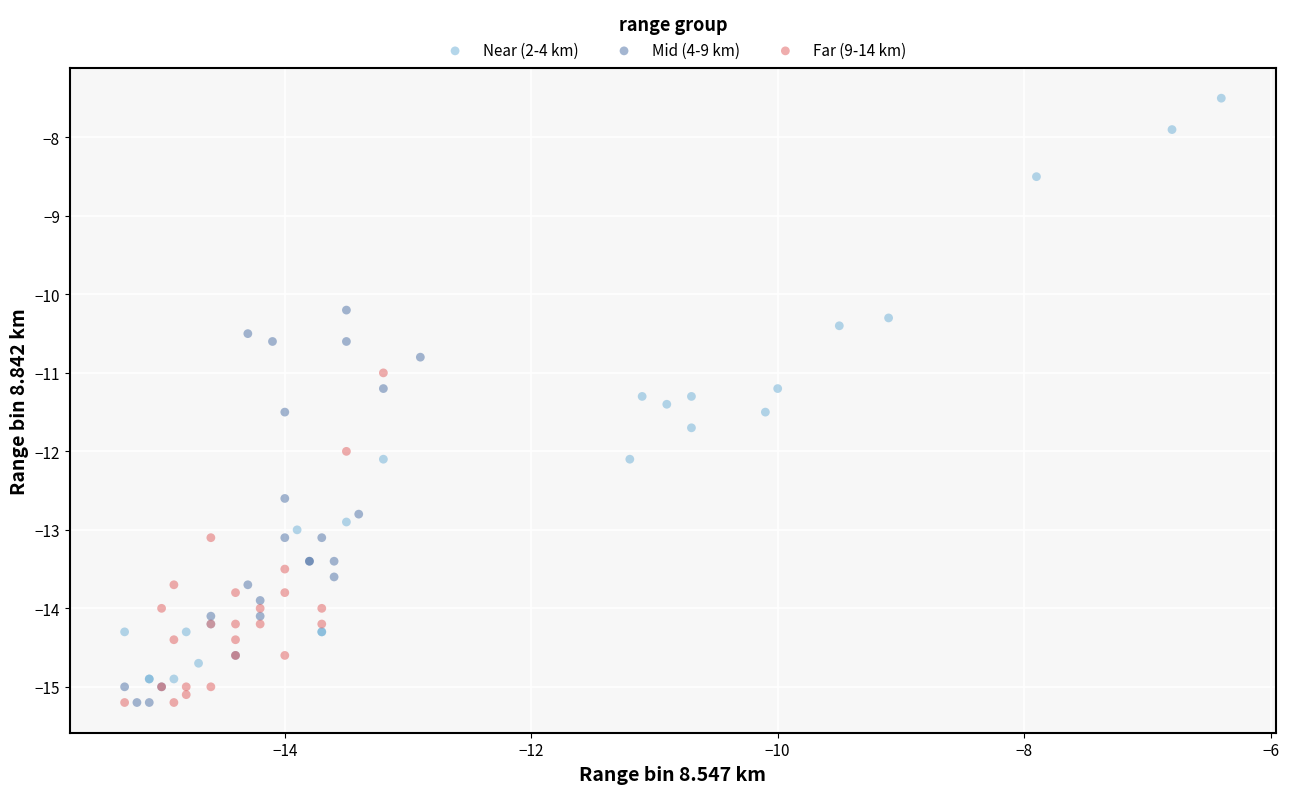

Which series contains the highest Y value?

Near (2-4 km)